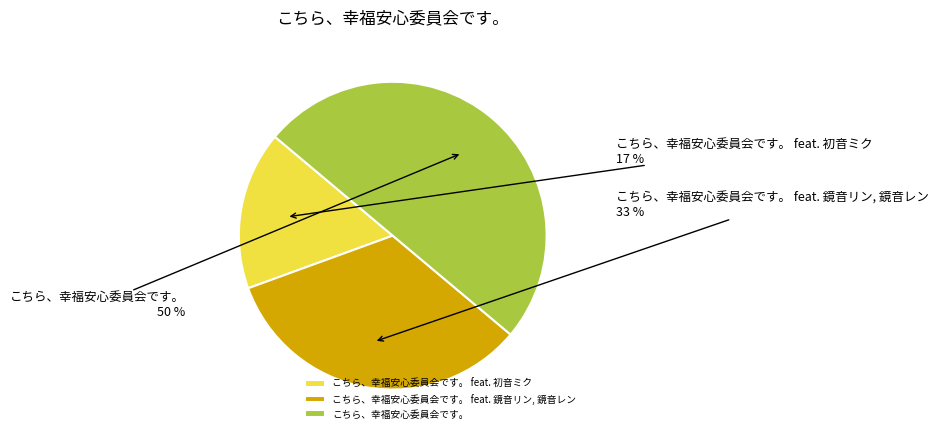

Count the number of slices in the pie.

3